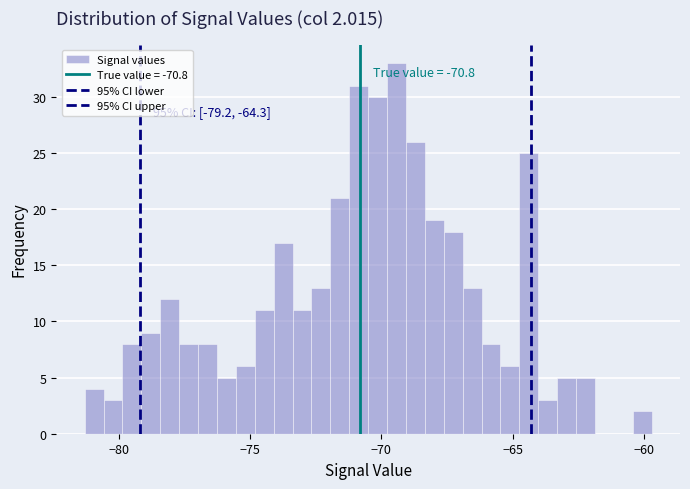

Around what value on the x-axis is the tallest bar? Give the approximate position of its centre, as read against the axis.

-69.5